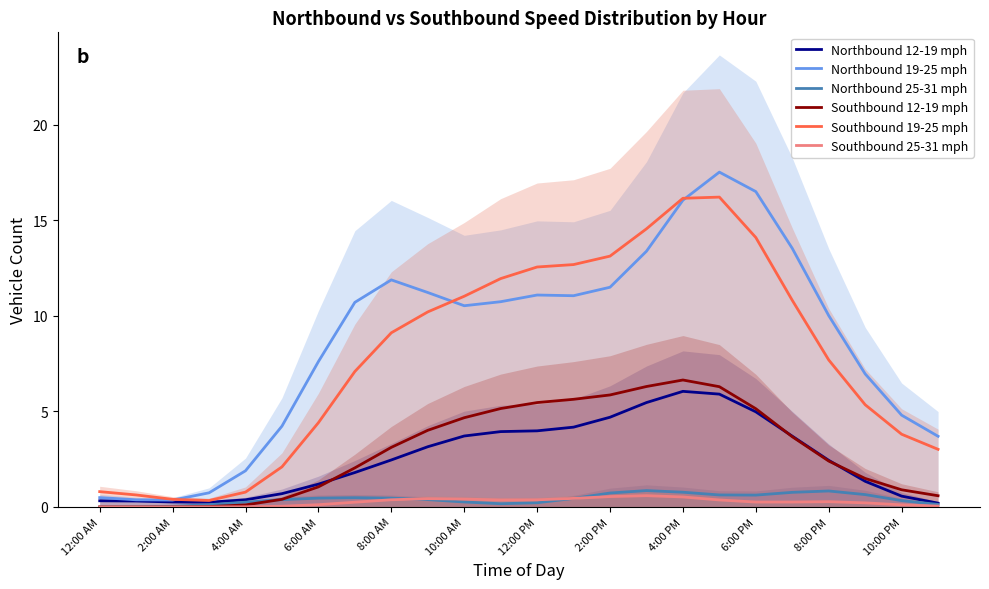

The Northbound 19-25 mph series shows 2.7 at 10:00 PM. True or false?

False